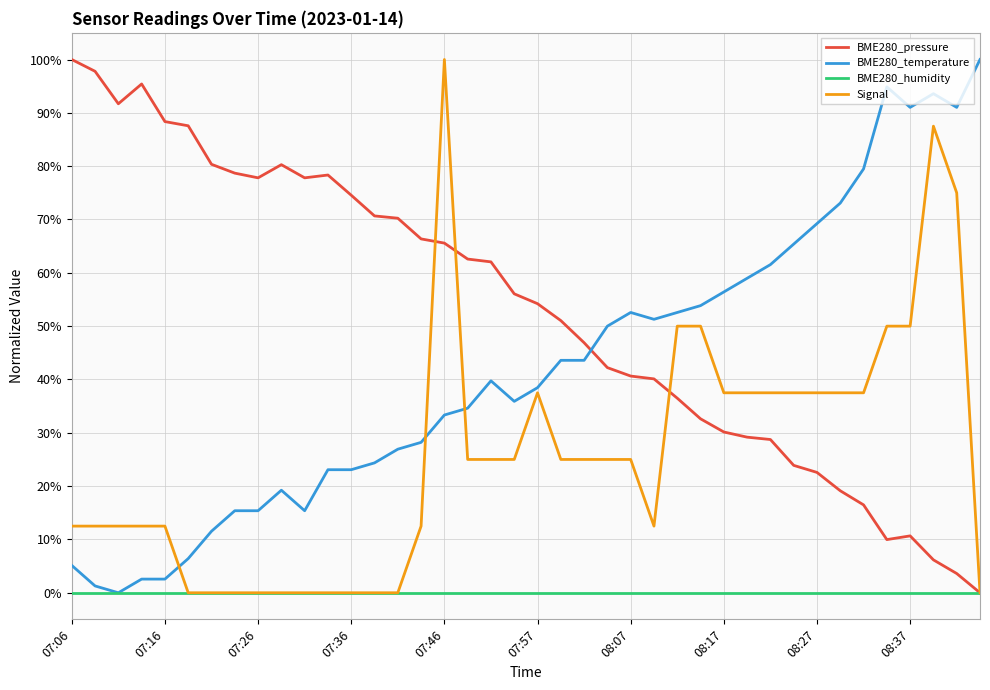

After their last crossing, which series has the higher values: Signal or BME280_pressure?

Signal